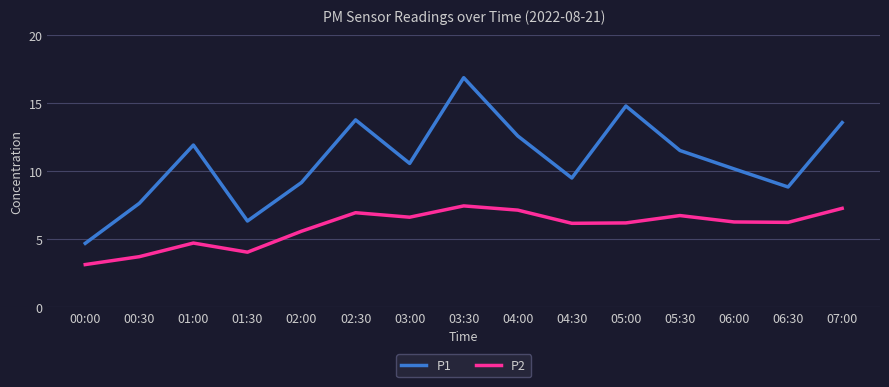

List the series in order of their peak value, lowest first.

P2, P1